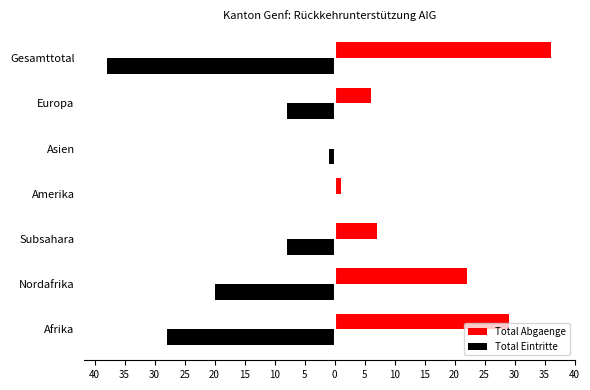

What are all the series names shown in the legend?

Total Abgaenge, Total Eintritte